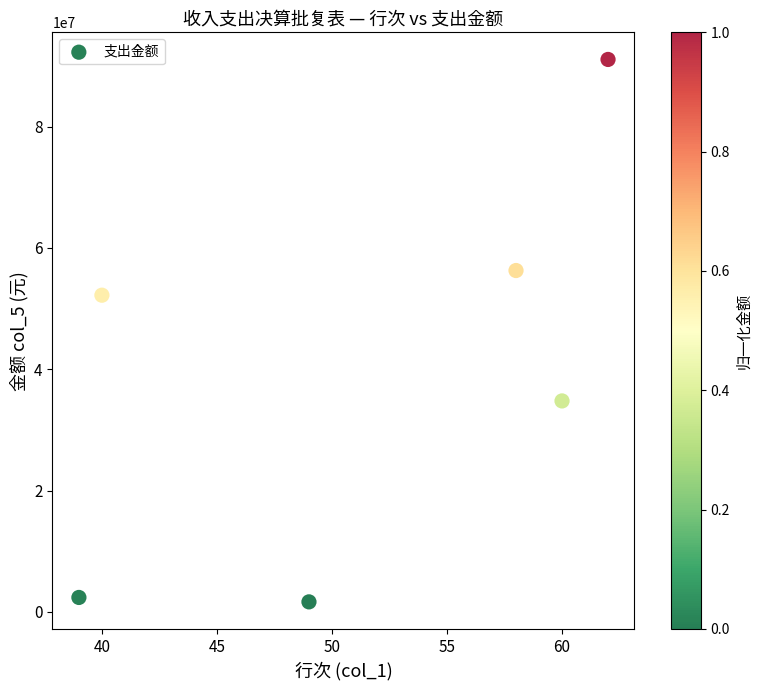

What Y value in the scatter plot is closest to 46371809?

52216296.7